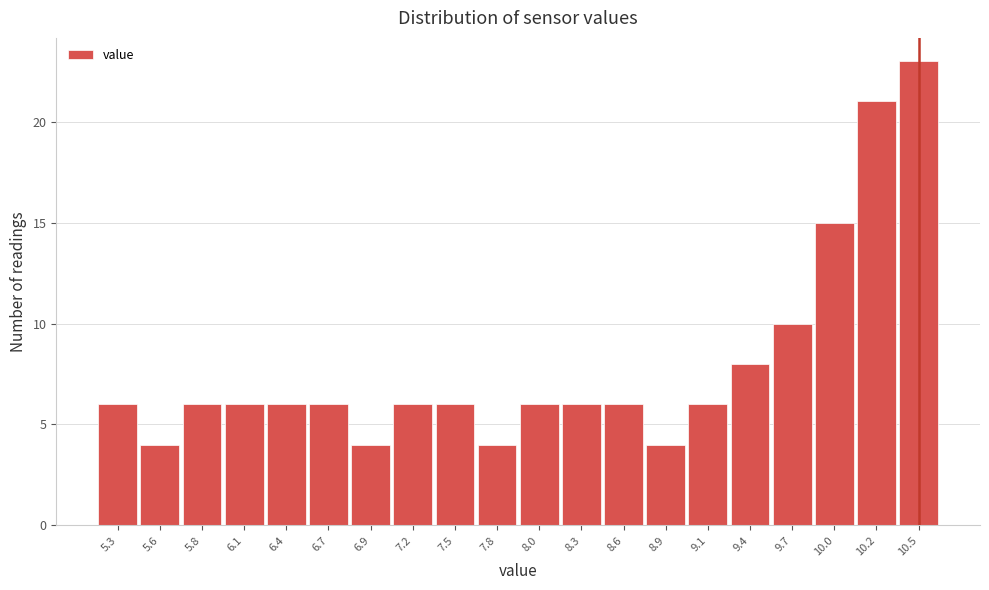

Reading left to right, list every bar in this chart as the range it spans on the x-axis followed by its height. Neither the bar edges nor the heights are printed on the chart, so give them approximately, as read against the axes.

5.150 to 5.425: 6
5.425 to 5.700: 4
5.700 to 5.975: 6
5.975 to 6.250: 6
6.250 to 6.525: 6
6.525 to 6.800: 6
6.800 to 7.075: 4
7.075 to 7.350: 6
7.350 to 7.625: 6
7.625 to 7.900: 4
7.900 to 8.175: 6
8.175 to 8.450: 6
8.450 to 8.725: 6
8.725 to 9.000: 4
9.000 to 9.275: 6
9.275 to 9.550: 8
9.550 to 9.825: 10
9.825 to 10.100: 15
10.100 to 10.375: 21
10.375 to 10.650: 23